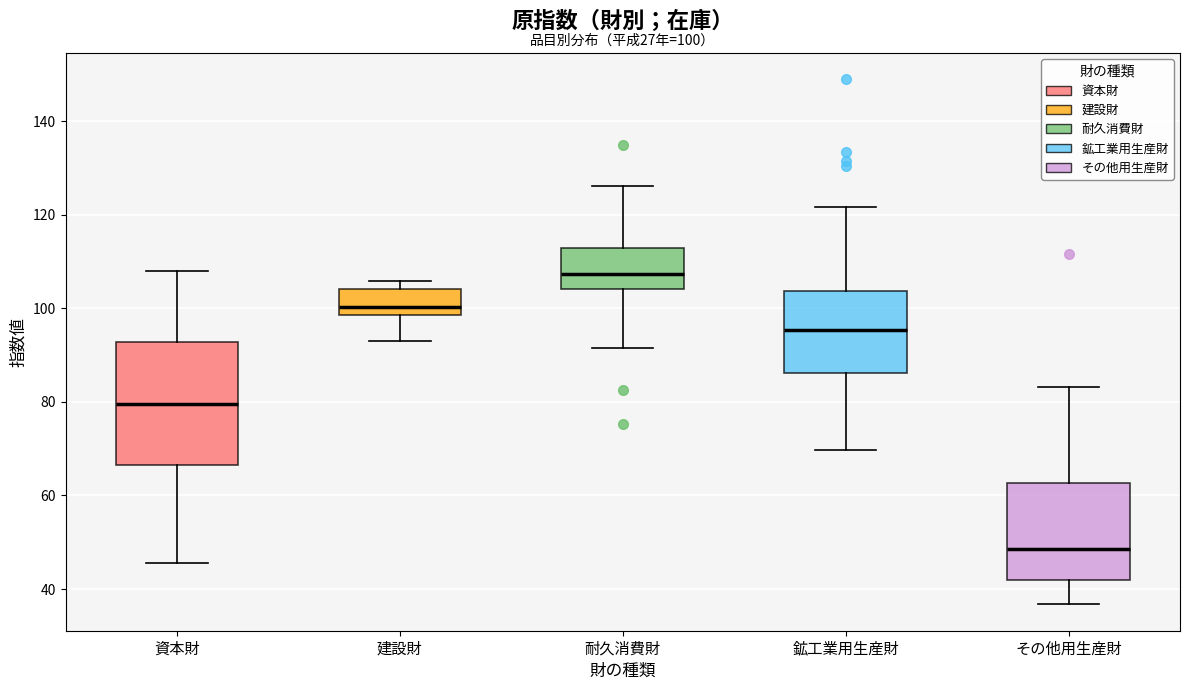

Which box has the lowest median line?

その他用生産財